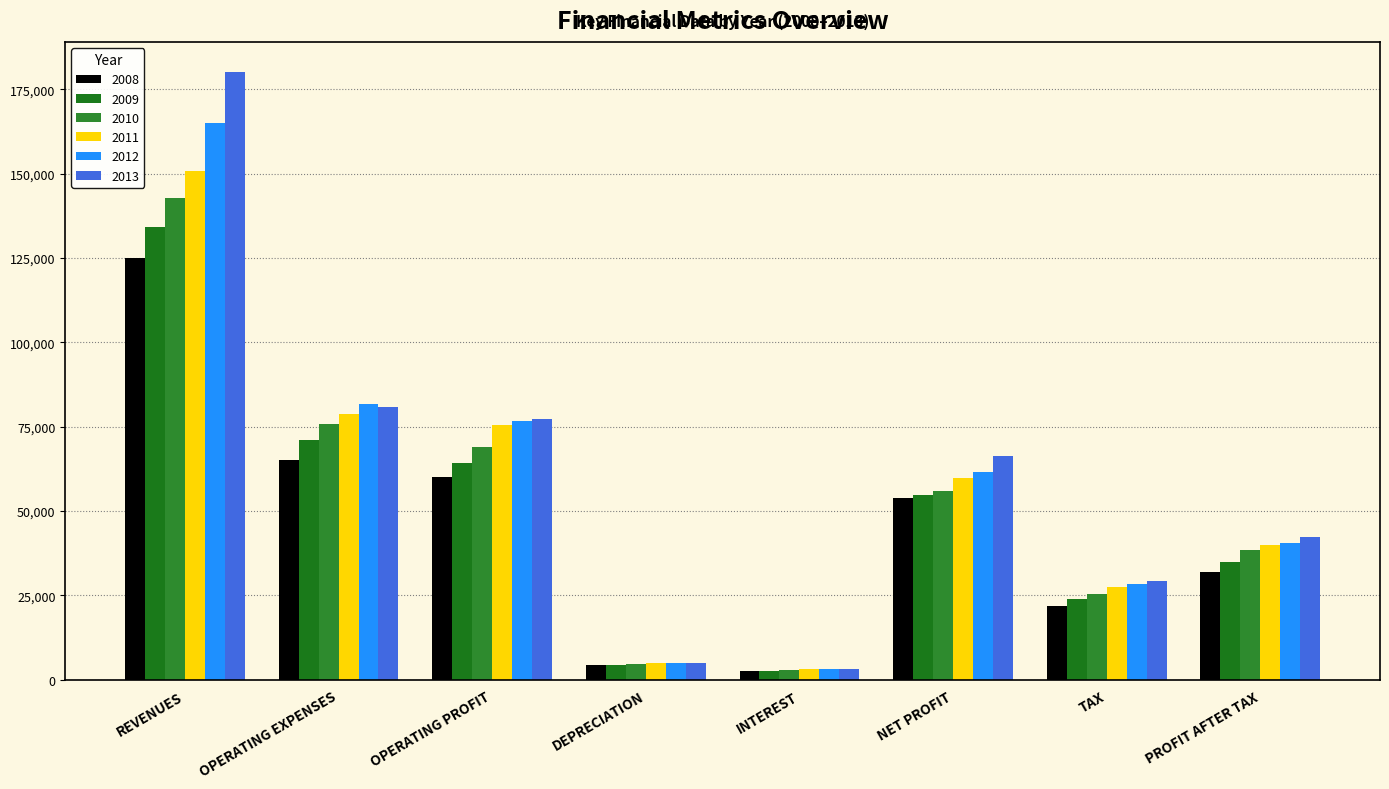

Rank the categories by 2012 value from lowest to highest.

INTEREST, DEPRECIATION, TAX, PROFIT AFTER TAX, NET PROFIT, OPERATING PROFIT, OPERATING EXPENSES, REVENUES